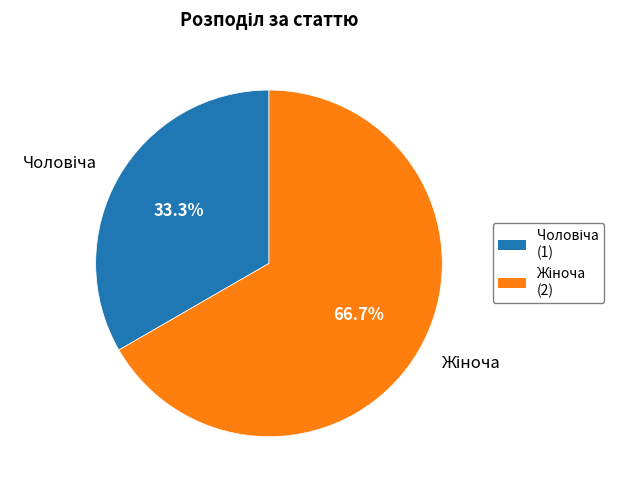

Does any single category account for the majority?

Yes